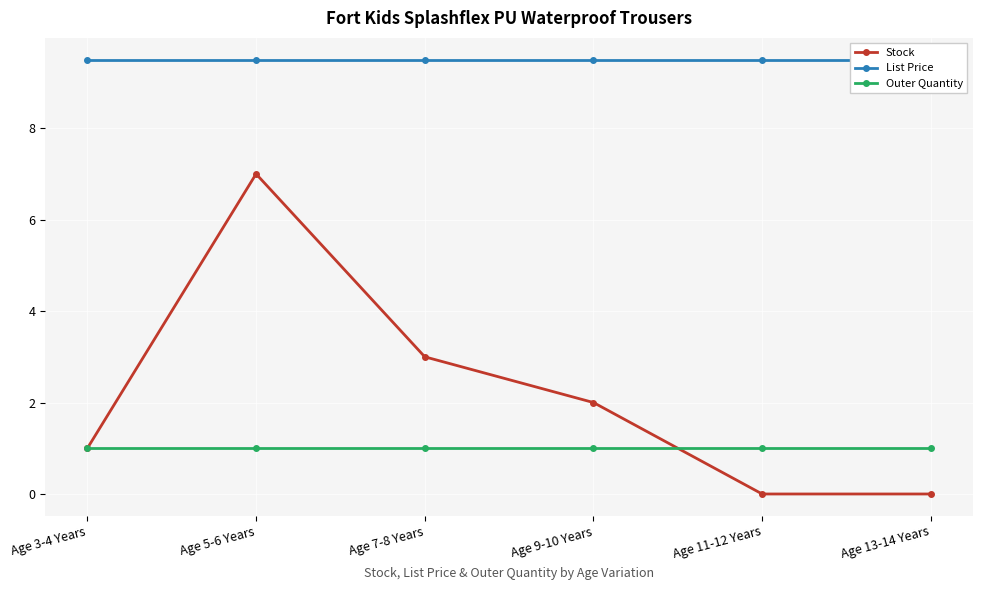

List the labels in order of List Price value, largest first.

Age 3-4 Years, Age 5-6 Years, Age 7-8 Years, Age 9-10 Years, Age 11-12 Years, Age 13-14 Years